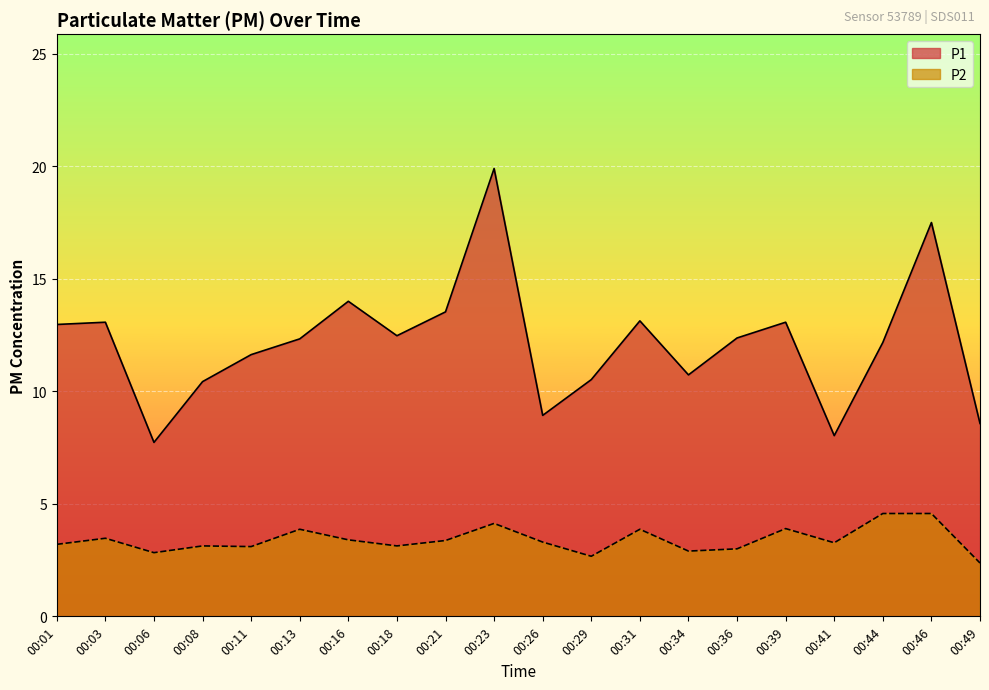

True or false: P1 and P2 cross at least once.

False